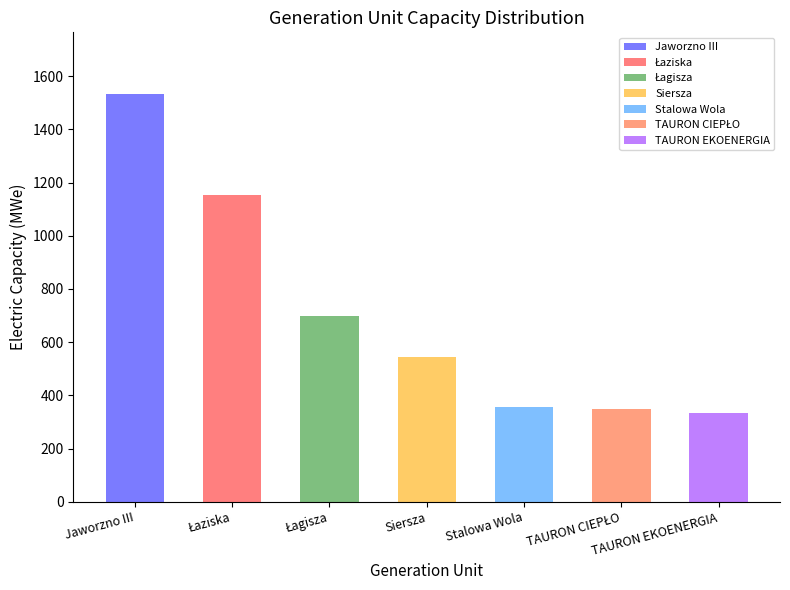

At which label does the data first exceed 546?

Jaworzno III